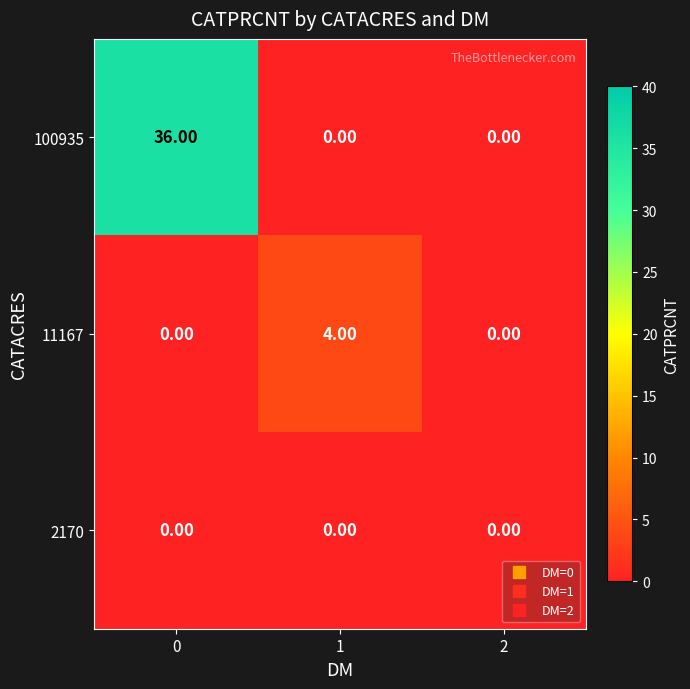

How many categories are shown in the chart?

3